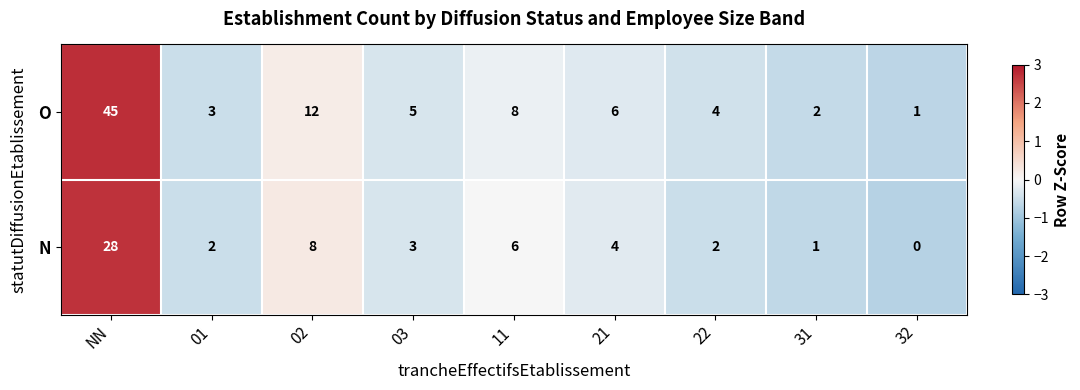

How many values in N are above zero?

8